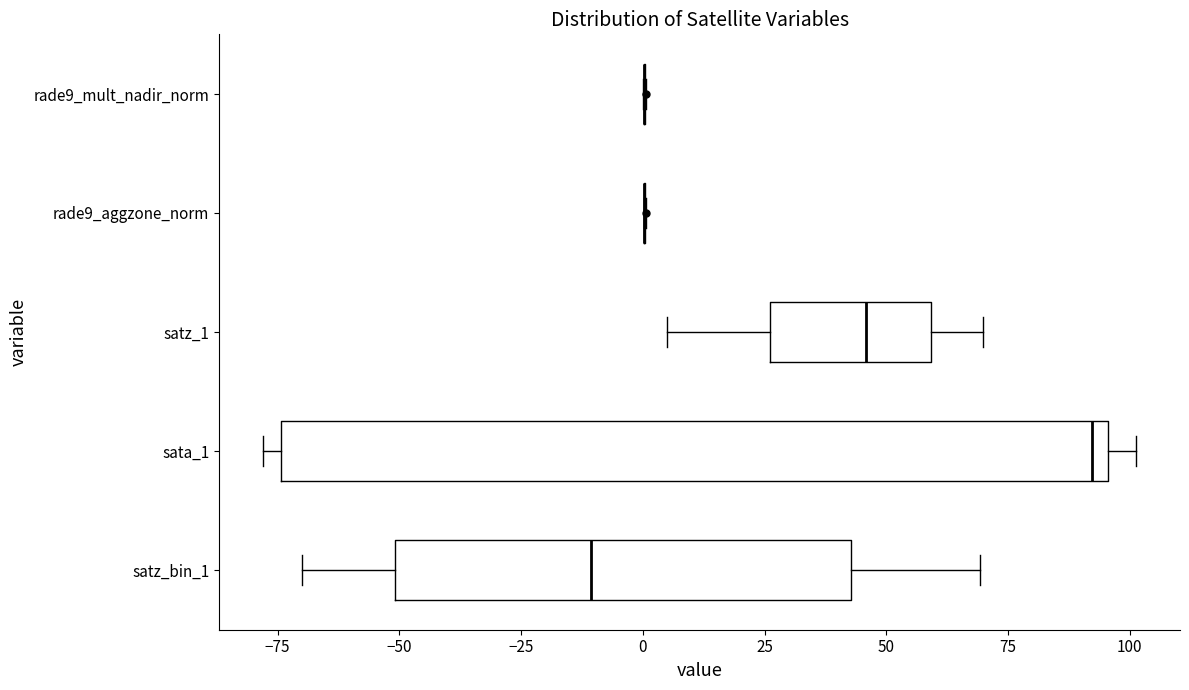

Reading bottom to top, read every box against the x-axis: the position of its median line, the range the box covers, and the ends of its whiskers. The values are not printed on the chart, so give them approximately, as read against the axis.

satz_bin_1: median -10, box -50 to 45, whiskers -70 to 70
sata_1: median 90, box -75 to 95, whiskers -80 to 100
satz_1: median 45, box 25 to 60, whiskers 5 to 70
rade9_aggzone_norm: box collapsed to a line at 0, whiskers 0 to 0
rade9_mult_nadir_norm: box collapsed to a line at 0, whiskers 0 to 0